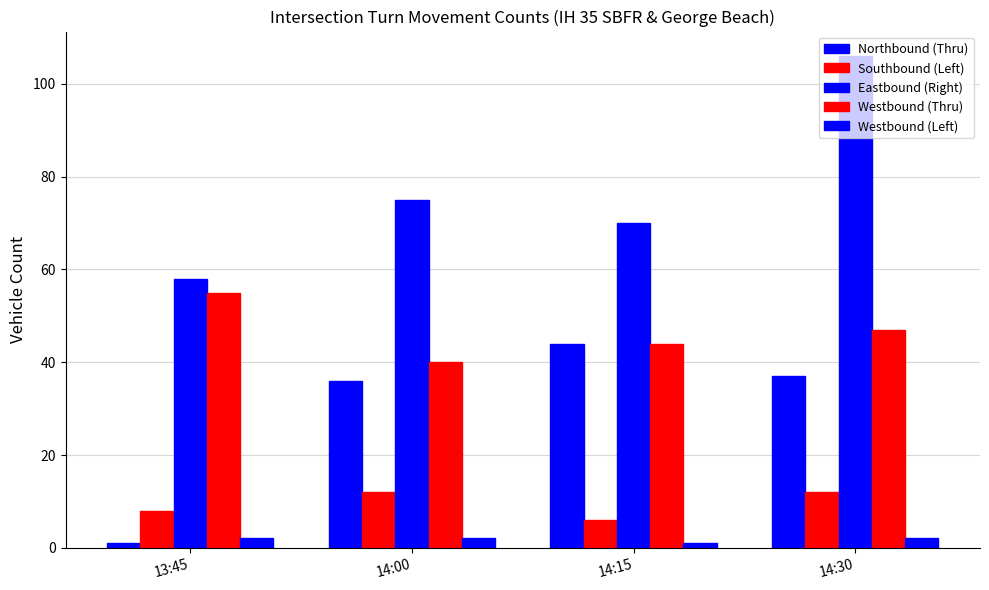

How many bars are there in each group?

5